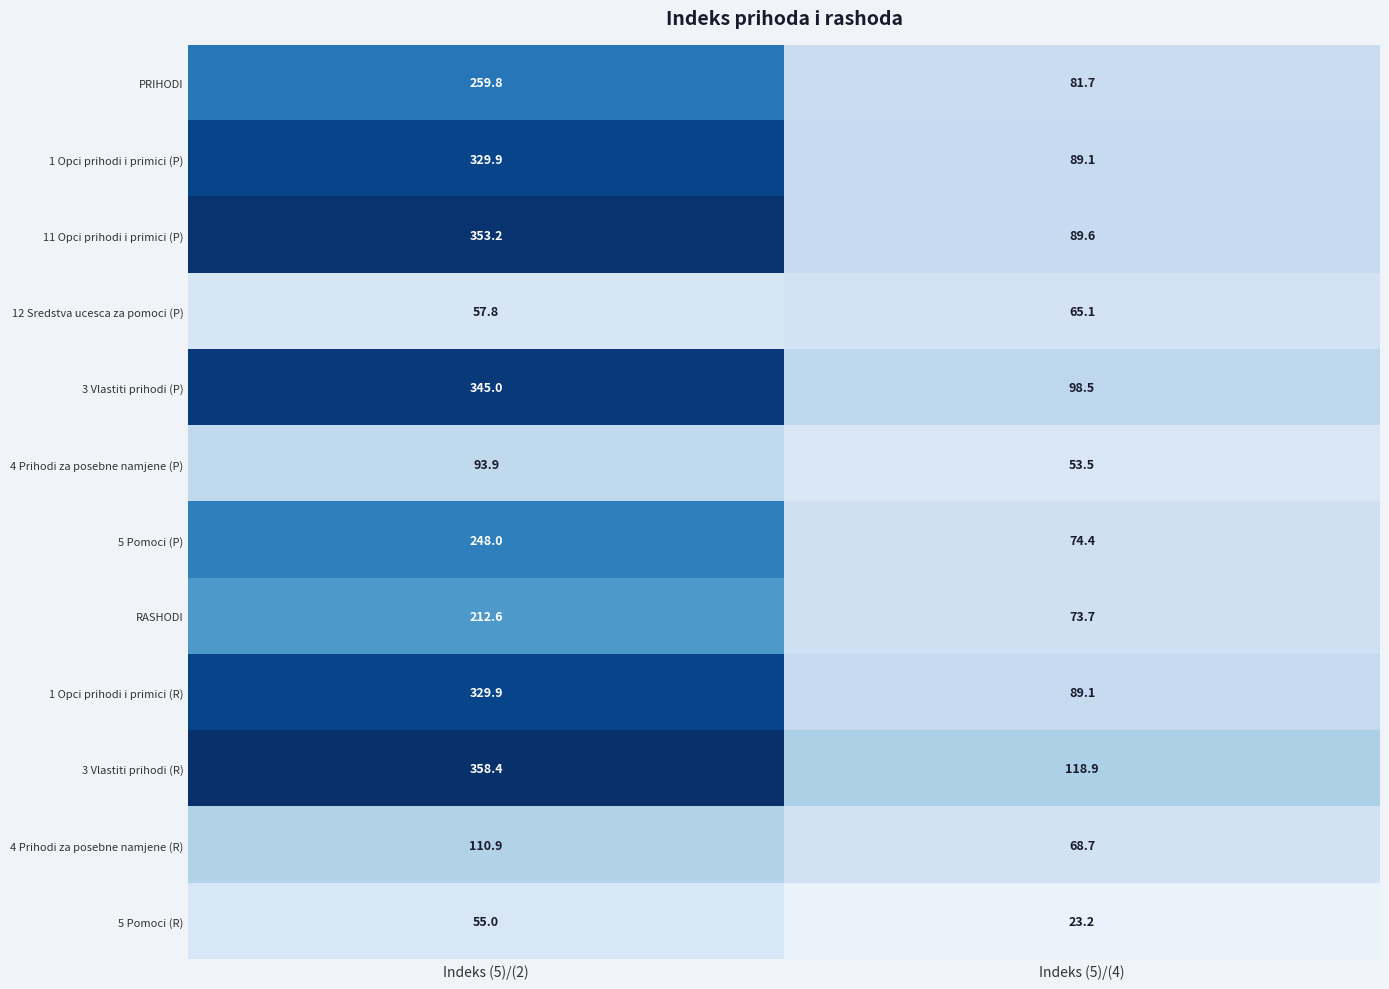

How many series are shown in this chart?

12